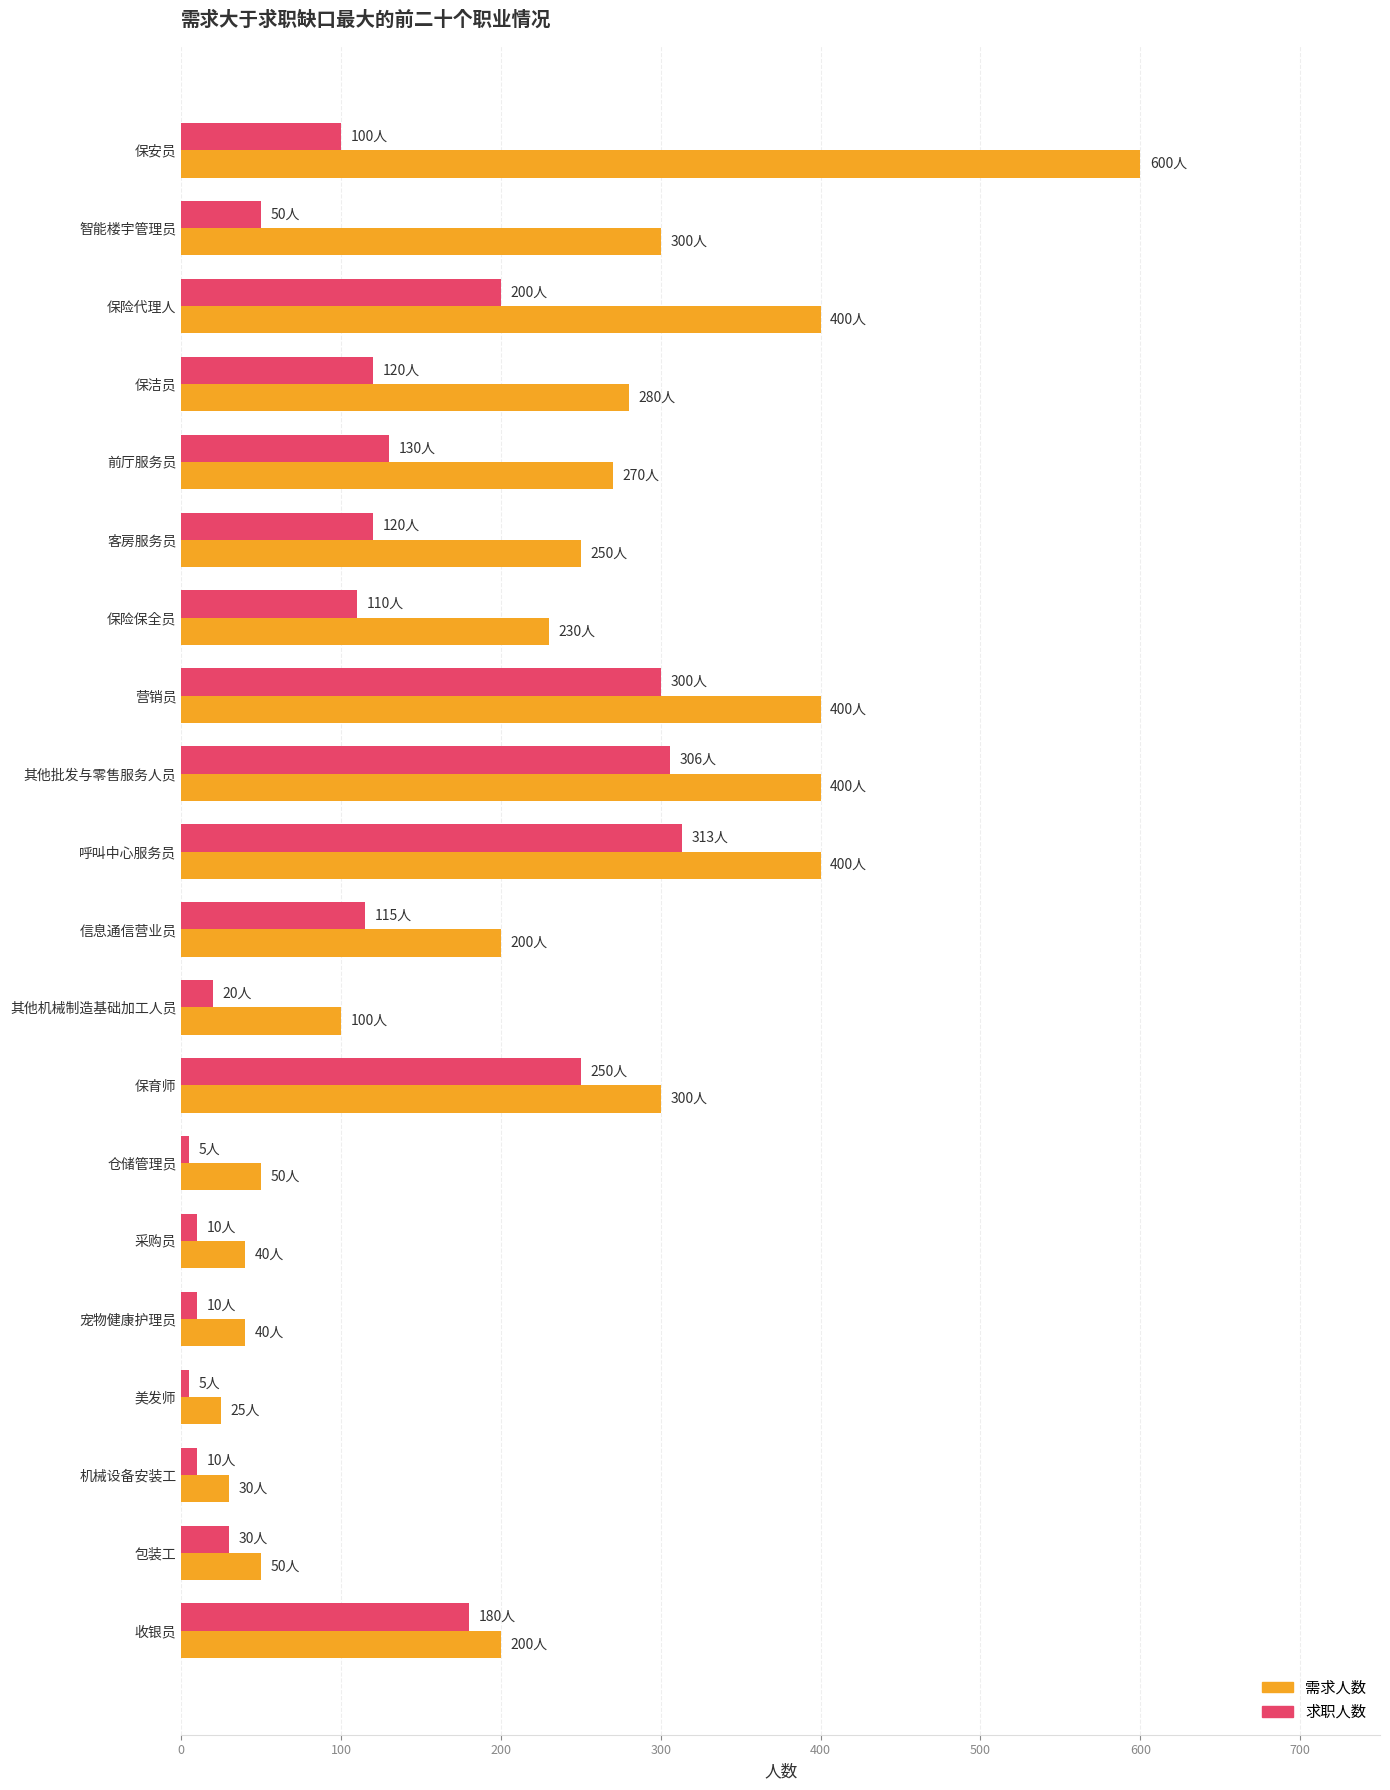

Which series changed the most between 前厅服务员 and 机械设备安装工?

需求人数